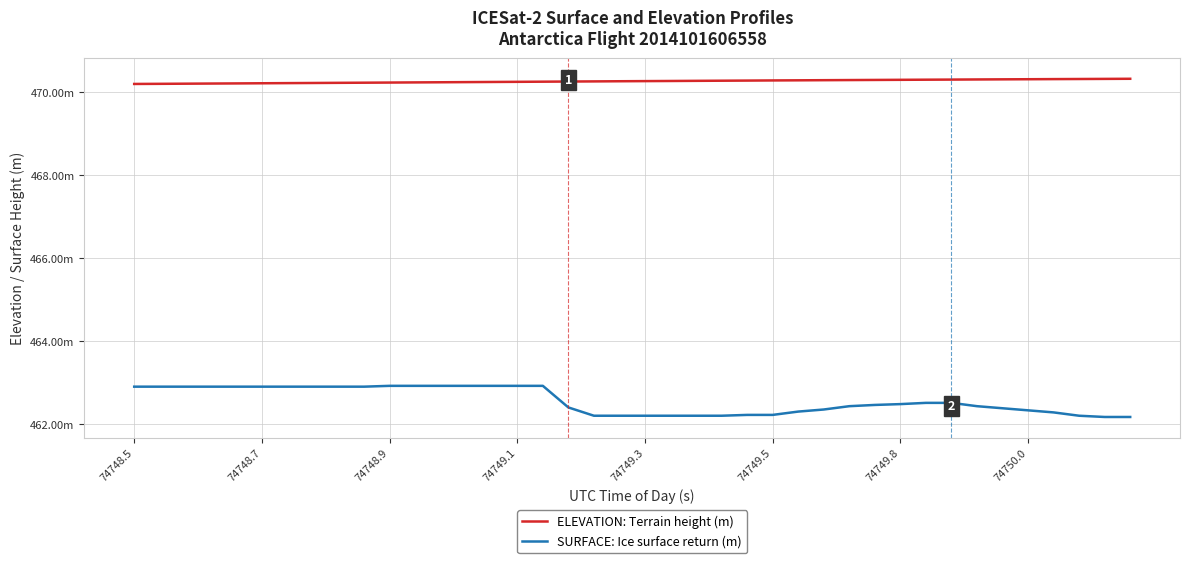

Does the chart display data point markers on the line(s)?

No